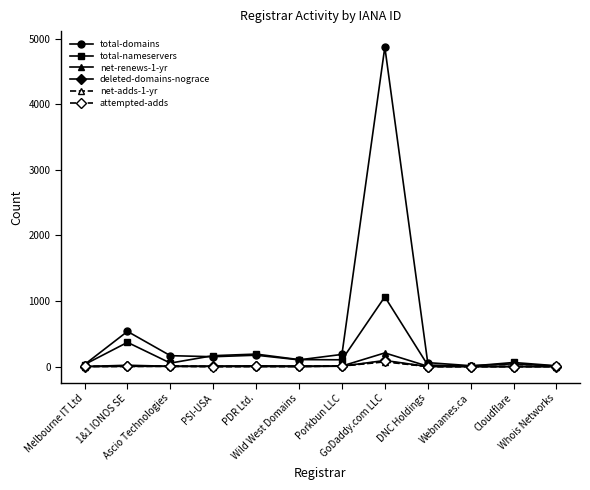

What is the value of the total-nameservers point at the 1st from the left?

31